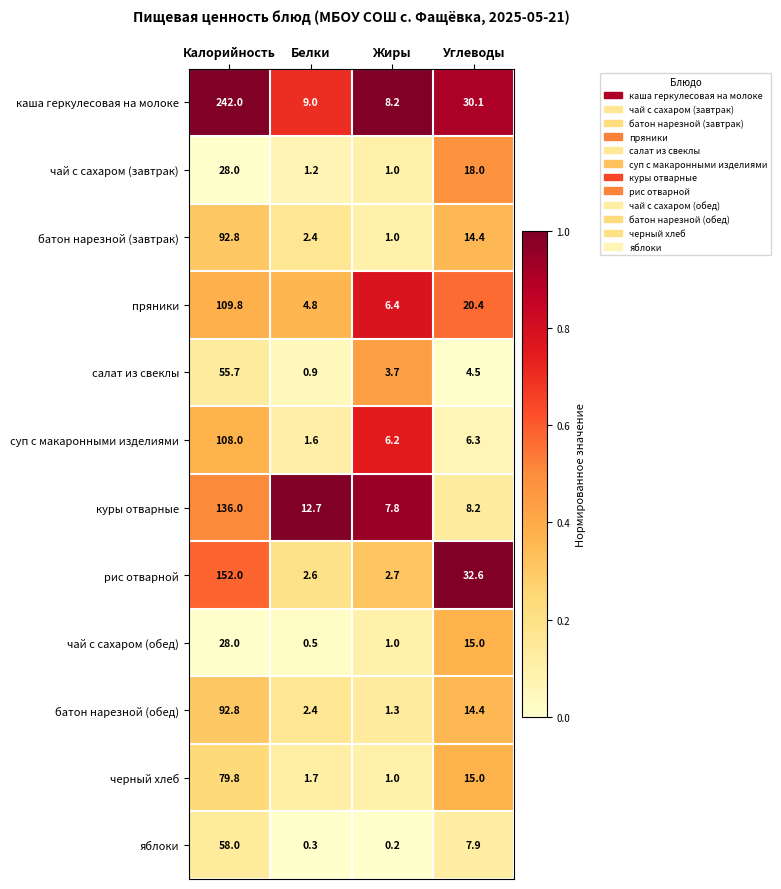

What is the average value of the салат из свеклы series?

16.2